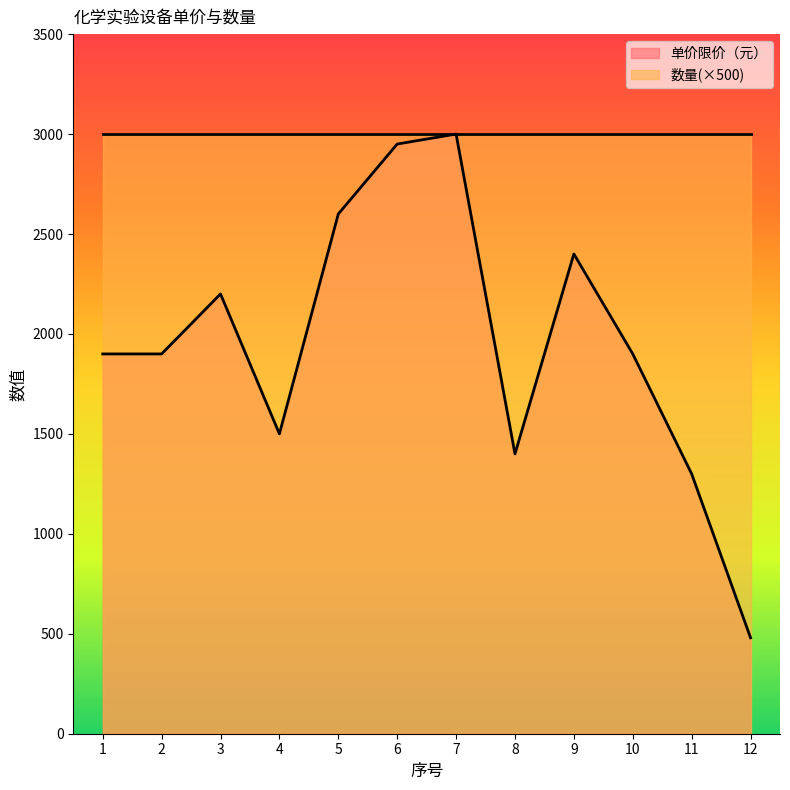

Approximately how many times larger is the value at 2 compared to 7?

0.6